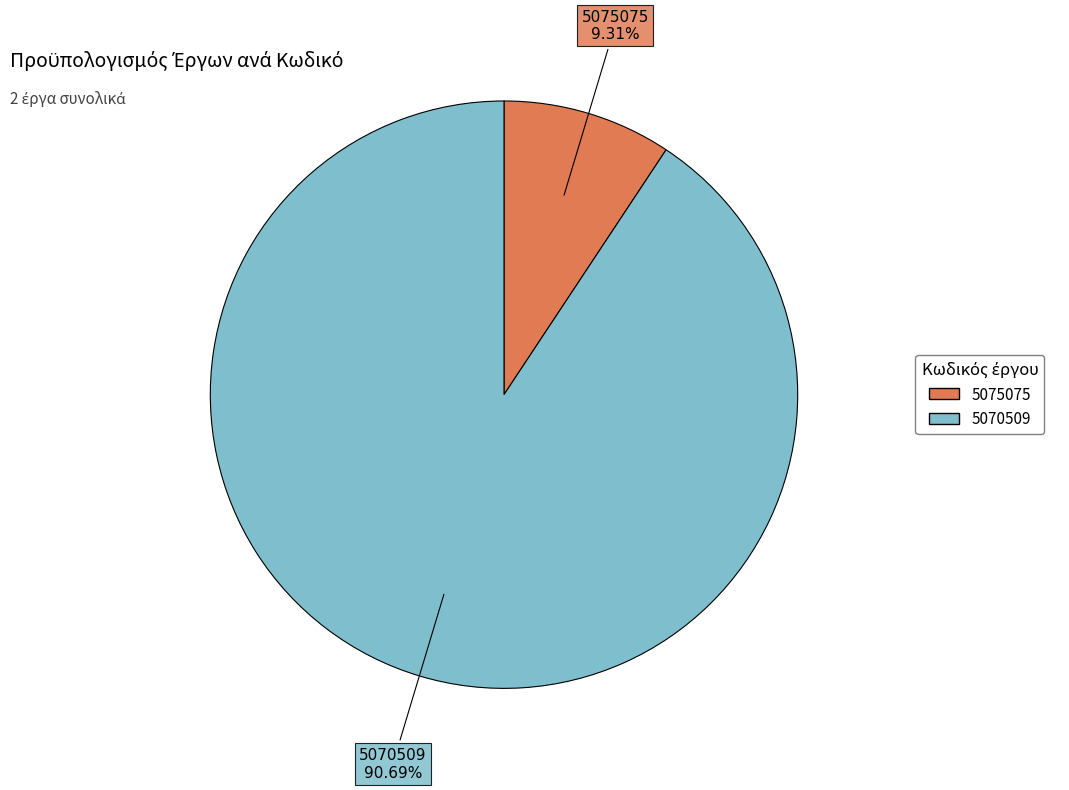

Does 5075075 represent more than half of the total?

No